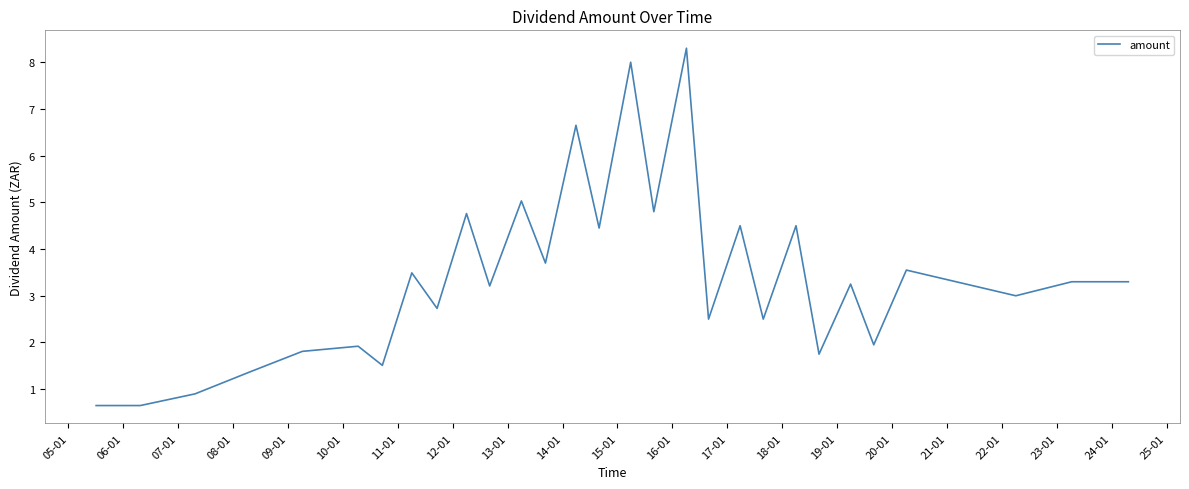

What is the maximum value shown in the chart?

8.3